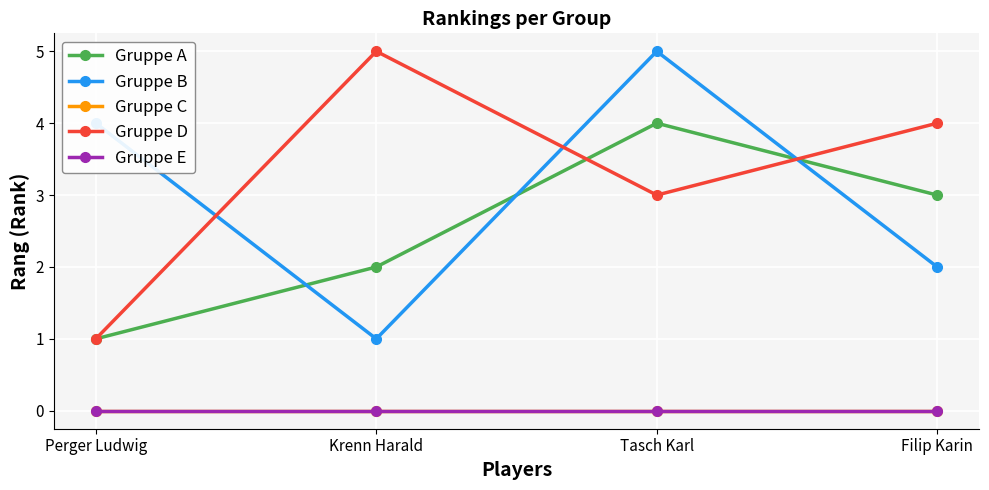

True or false: Gruppe C and Gruppe E cross at least once.

False